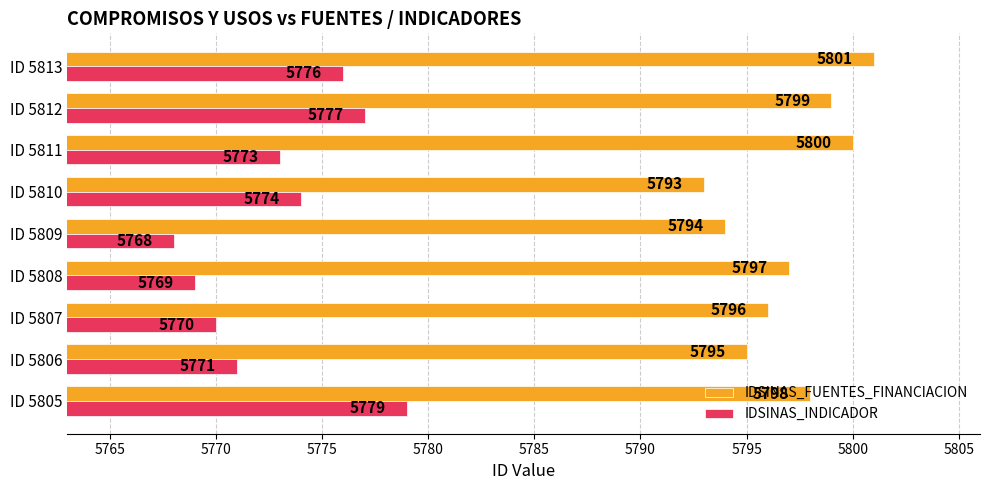

Which series has the largest total across all categories?

IDSINAS_FUENTES_FINANCIACION